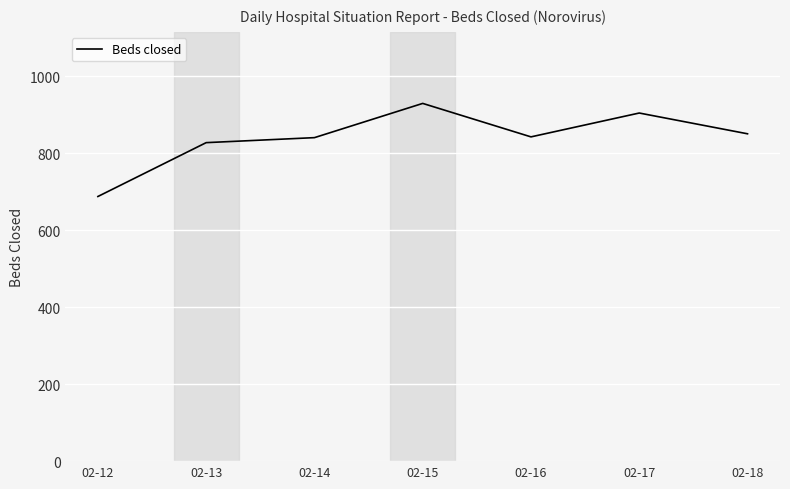

What value does the data have at 02-18?

851